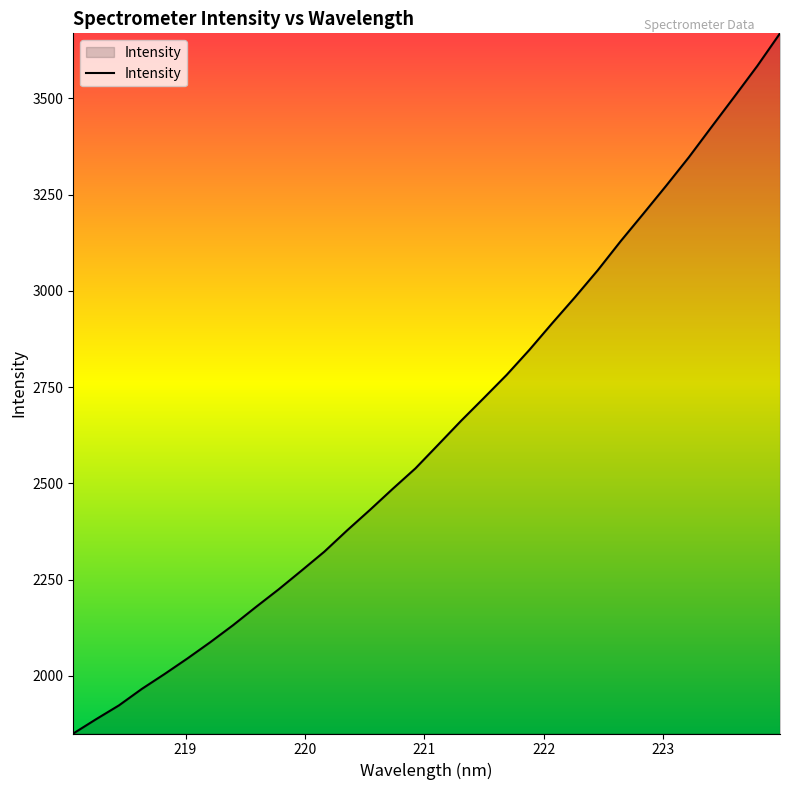

What is the maximum value shown in the chart?

3668.7